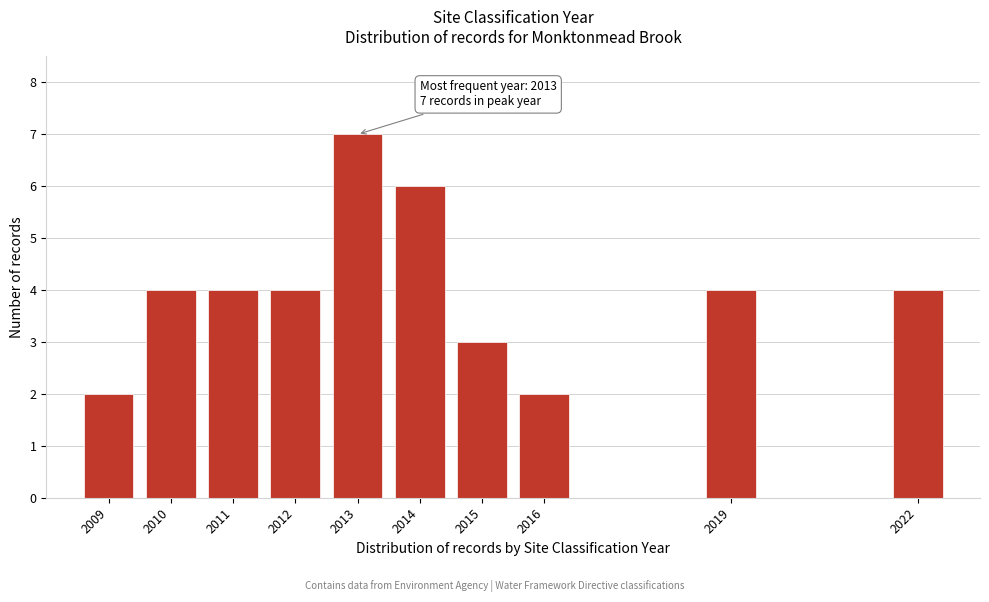

Reading left to right, what are all the values shown in this chart?

2	4	4	4	7	6	3	2	4	4